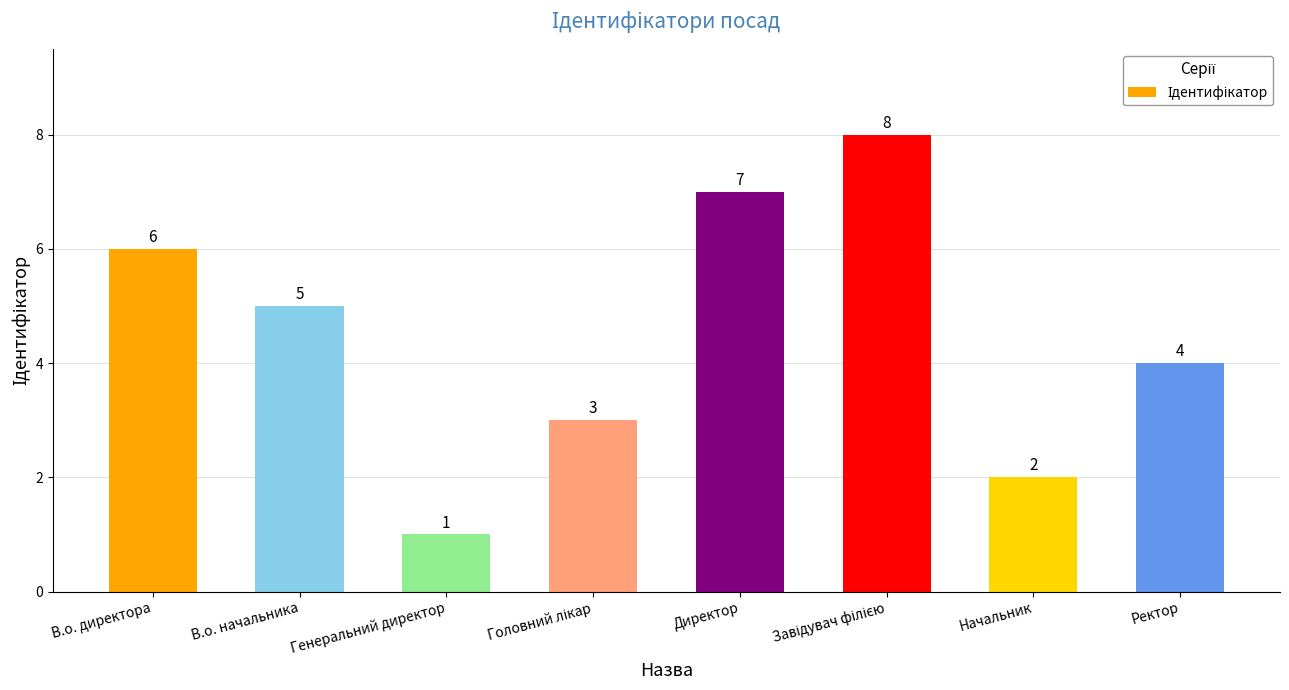

At which label is the value closest to 4?

Ректор